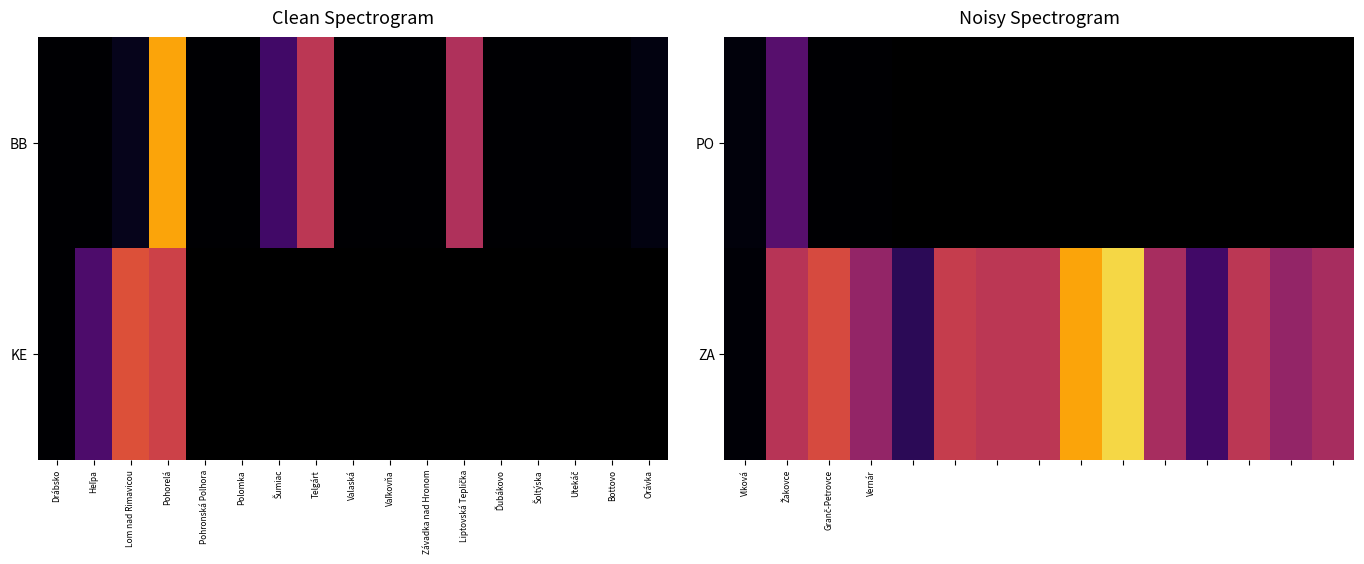

The value of ZA at Vernár is 0.4. True or false?

True